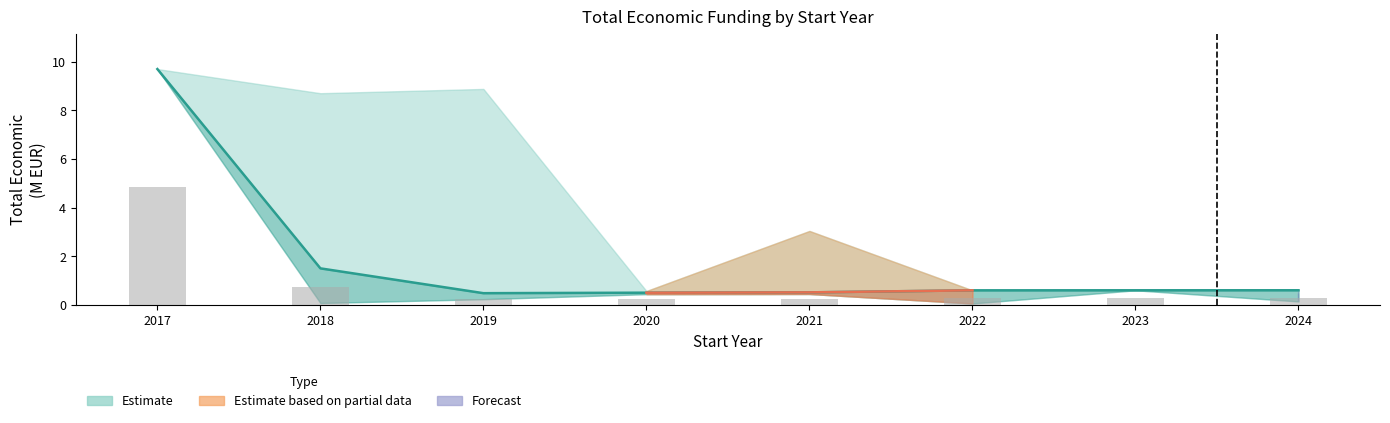

Reading left to right, extract all data points from this chart.

Total economico lower: 9.7	1.5	0.5	0.5	0.5	0.6	0.6	0.6
Total economico mid: 4.8	0.8	0.2	0.2	0.3	0.3	0.3	0.3